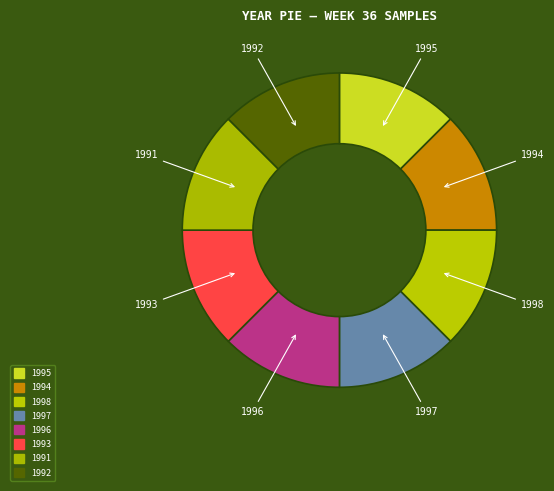

Is 1996 the majority of the pie?

No